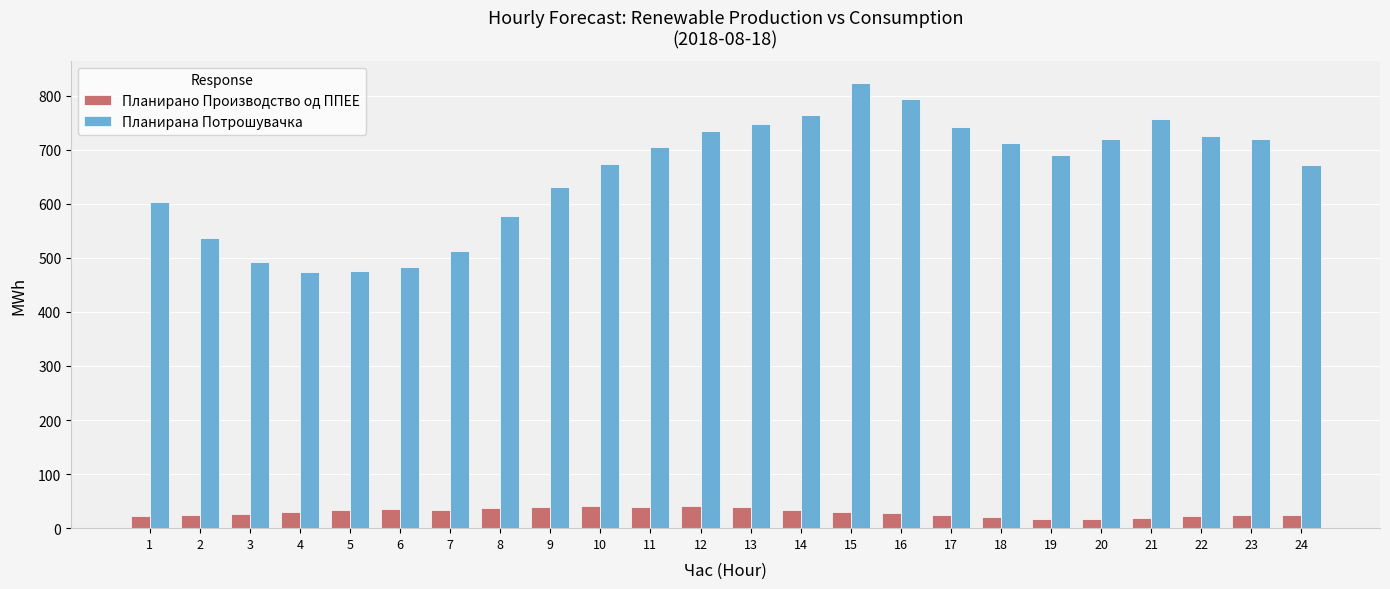

Which series changed the most between 19 and 20?

Планирана Потрошувачка